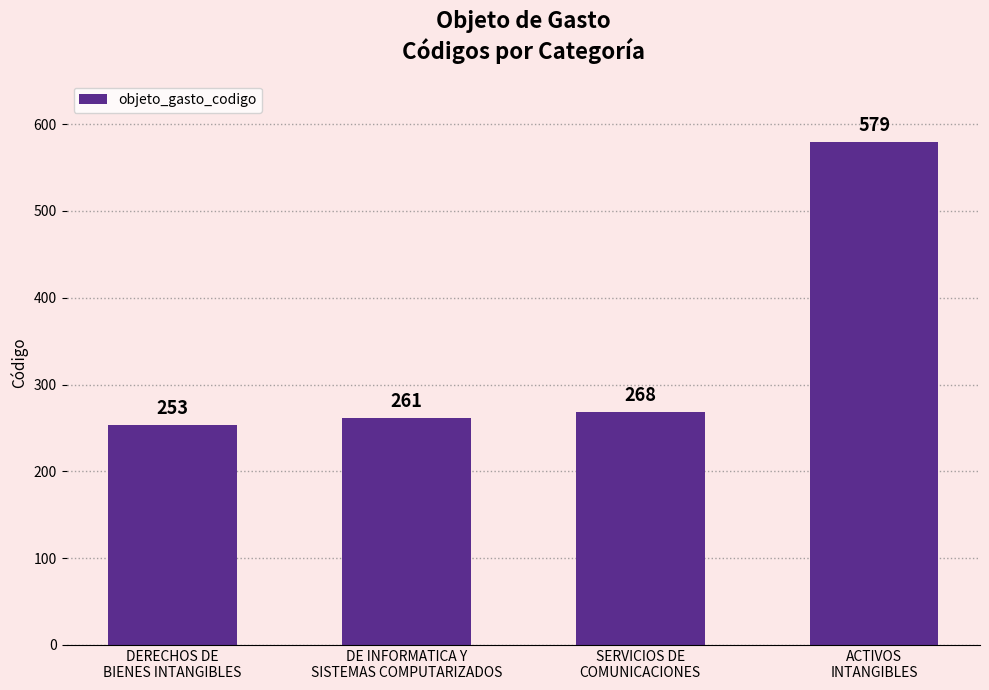

What position from the left is DE INFORMATICA Y
SISTEMAS COMPUTARIZADOS?

2